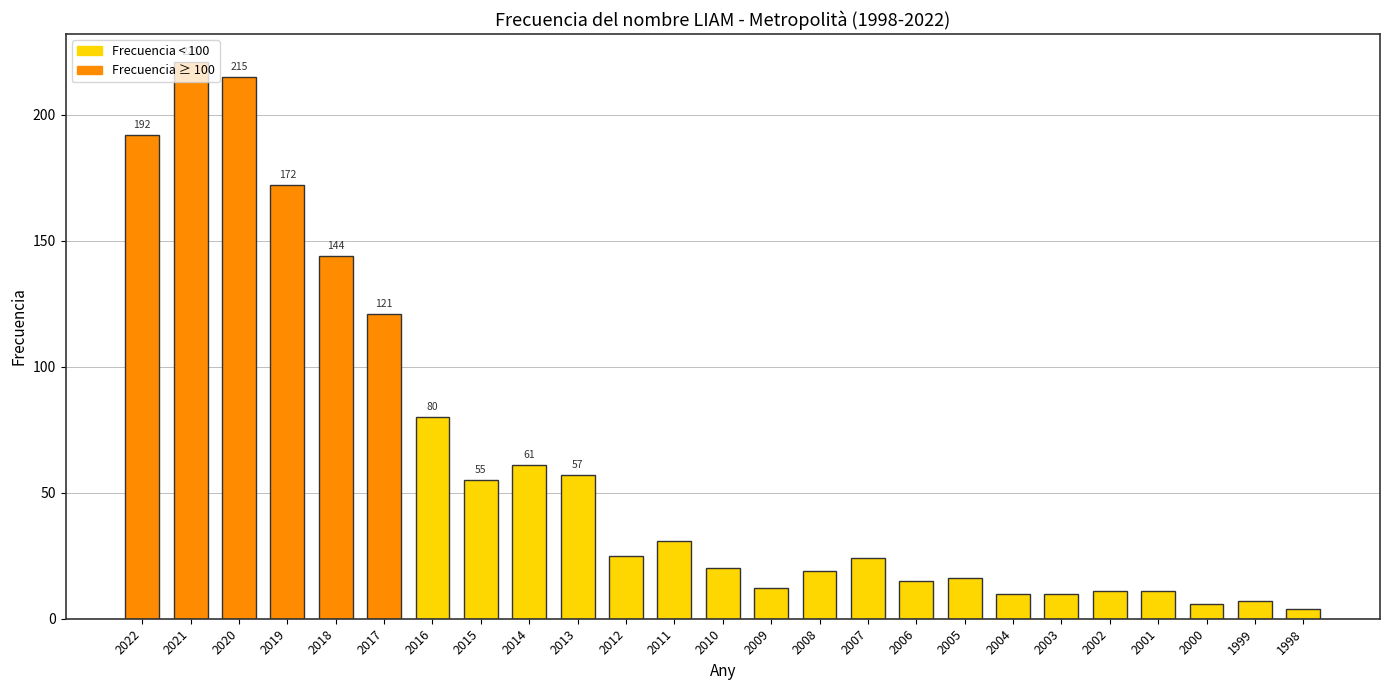

How many categories are shown in the chart?

25